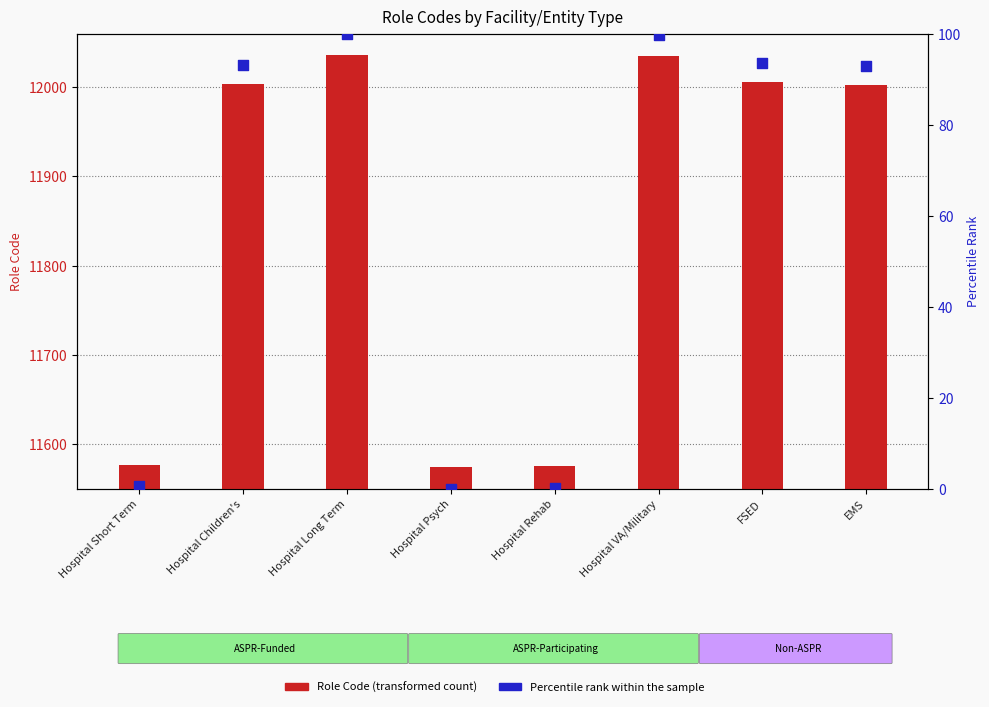

At how many categories does at least one series exceed 6547?

8